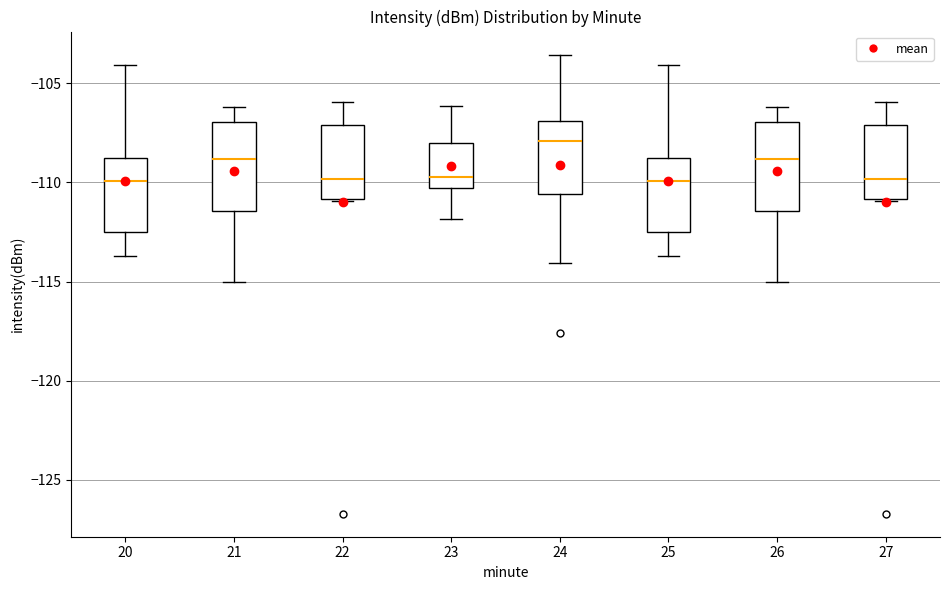

Where does the upper whisker of the box at x = 21 end on the y-axis? The values are not printed on the chart, so give them approximately, as read against the axis.

-106.0